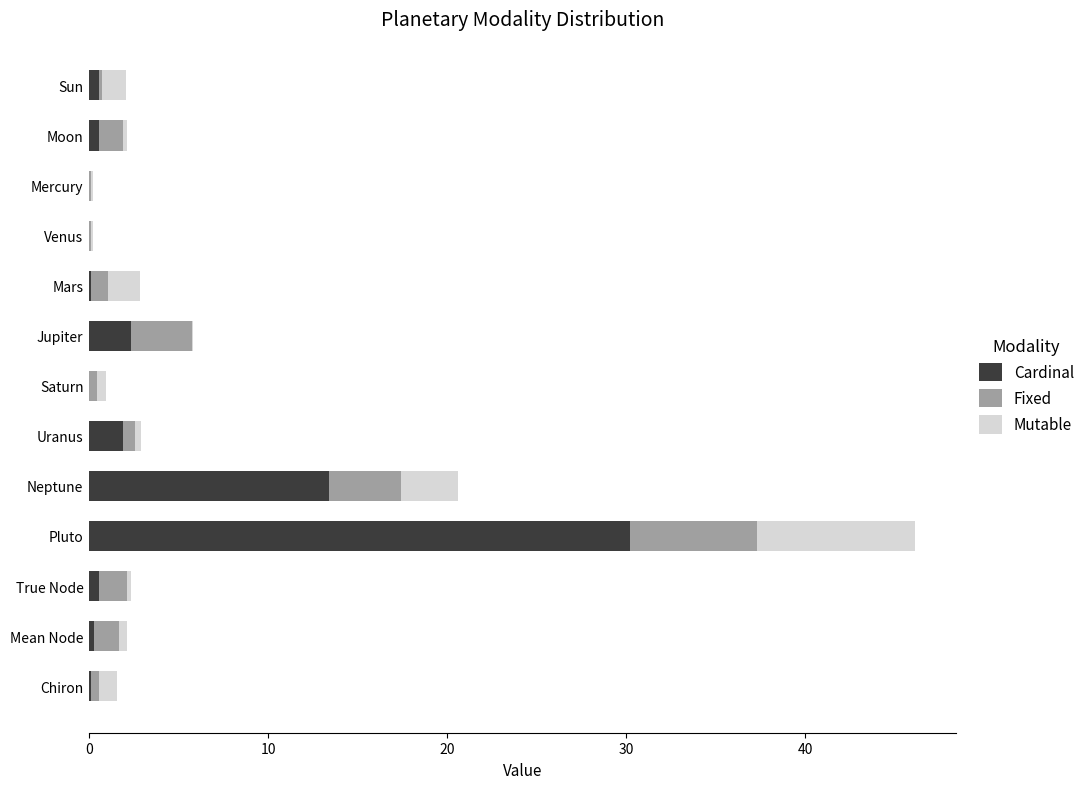

What is the maximum value for Cardinal?

30.2